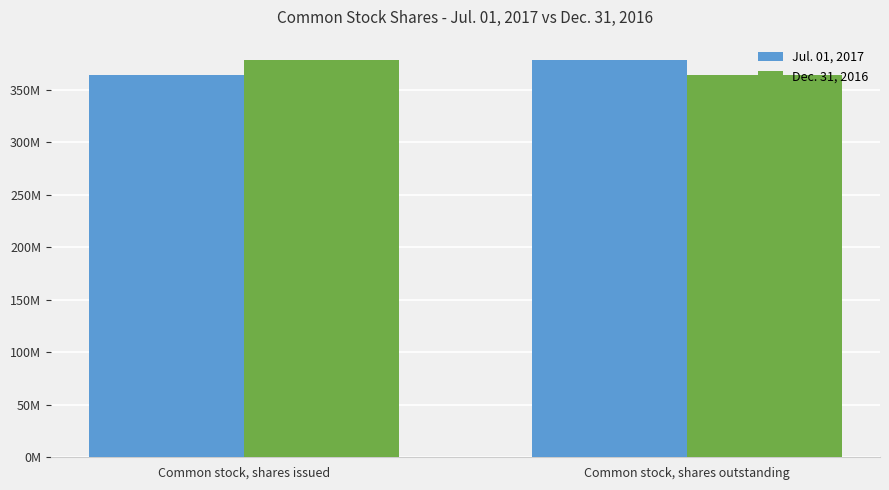

What is the minimum value shown in the chart?

364435404